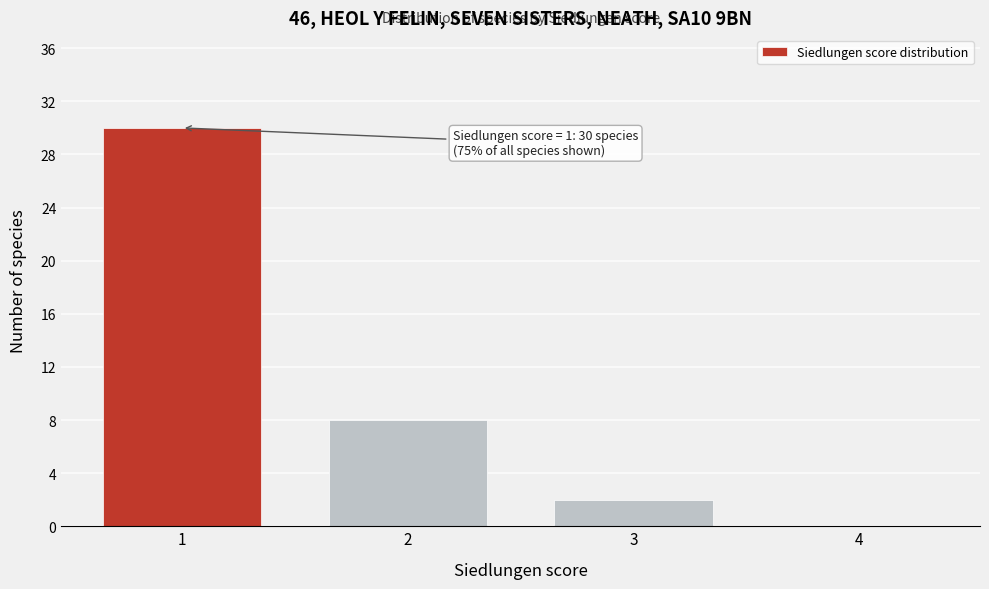

Over which range of the x-axis is the bar tallest?

0.5 to 1.5